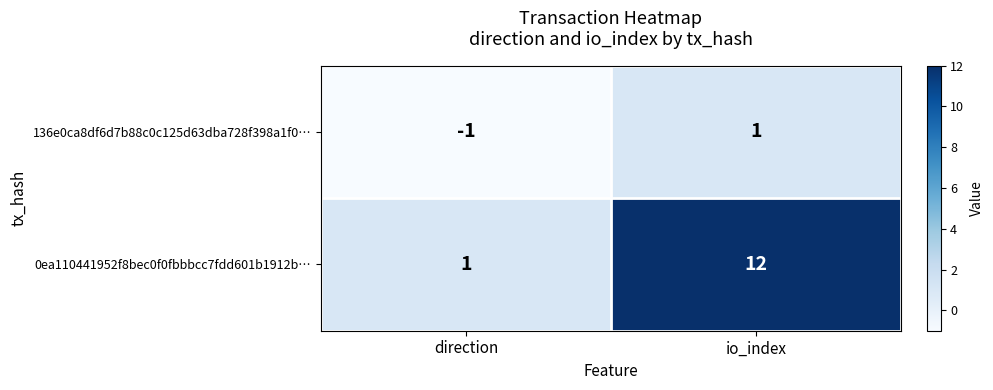

Which series has the largest range (max minus min)?

0ea110441952f8bec0f0fbbbcc7fdd601b1912b…